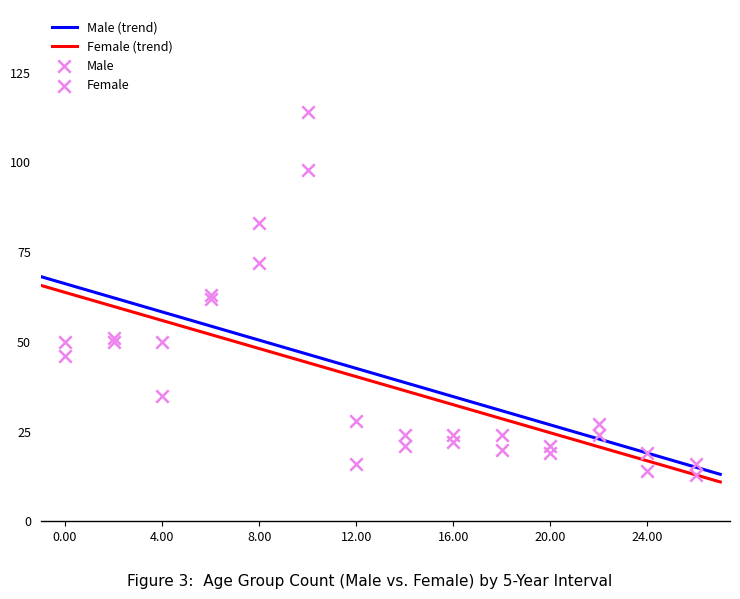

What is the maximum value for Female (trend)?

65.8